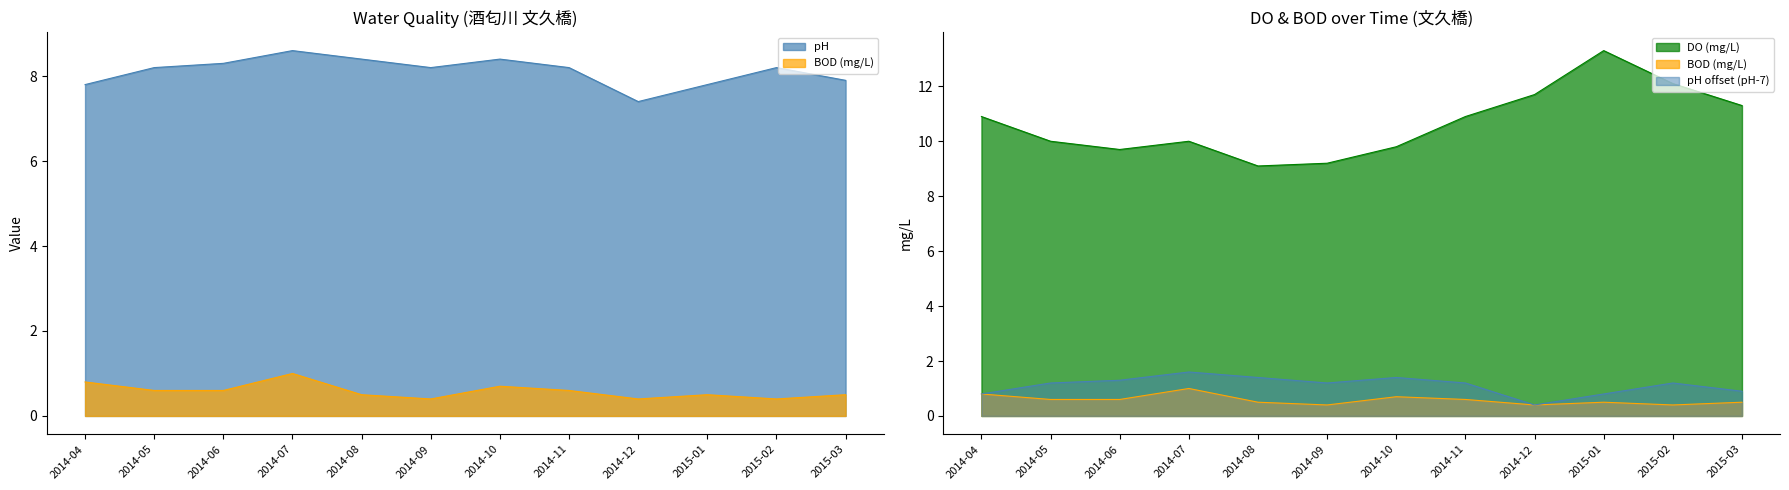

List the series in order of their peak value, lowest first.

BOD, pH, DO